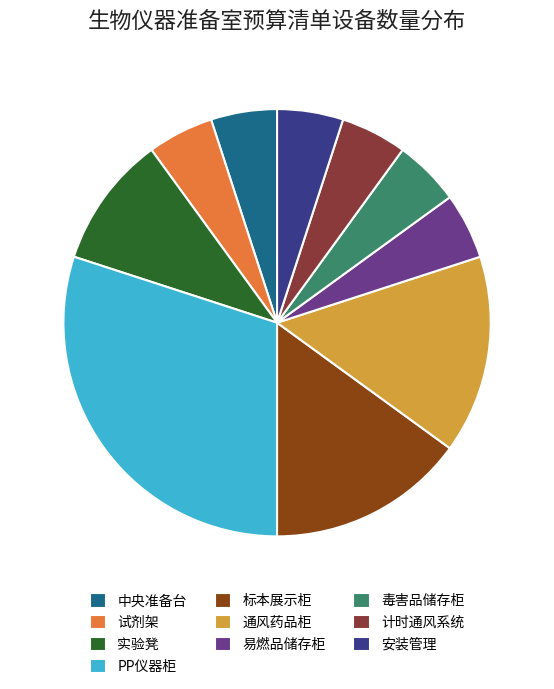

The 中央准备台 slice represents 20% of the pie. True or false?

False